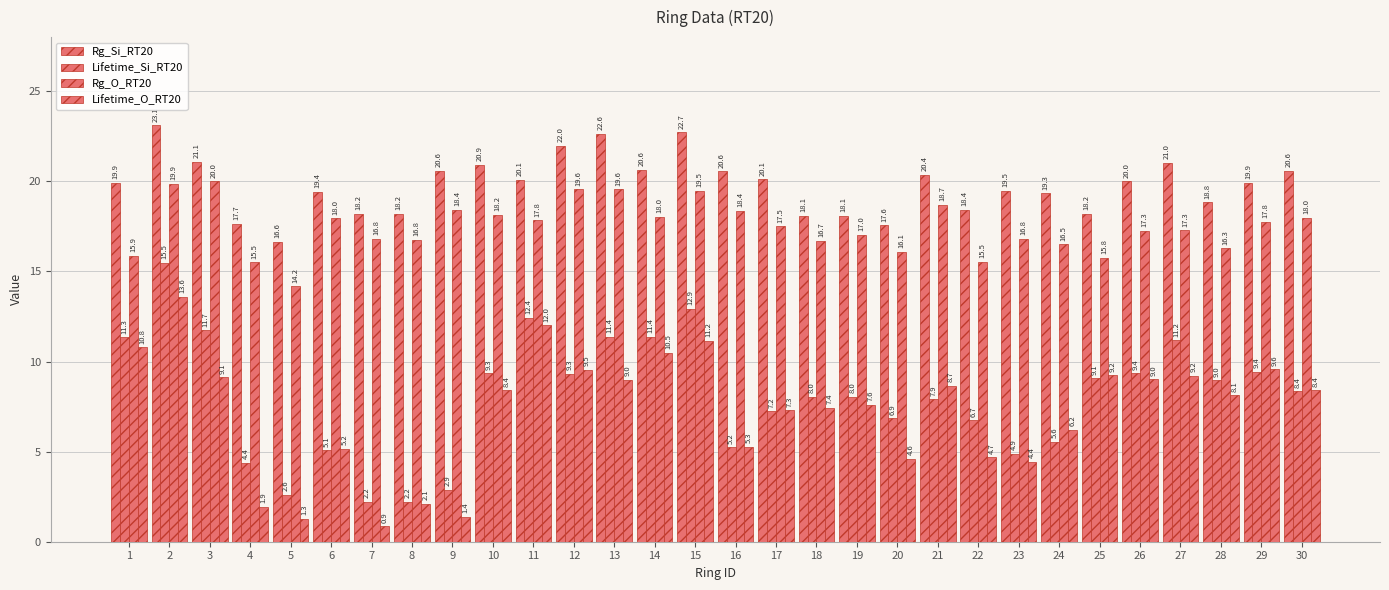

What is the minimum value for Lifetime_Si_RT20?

2.2